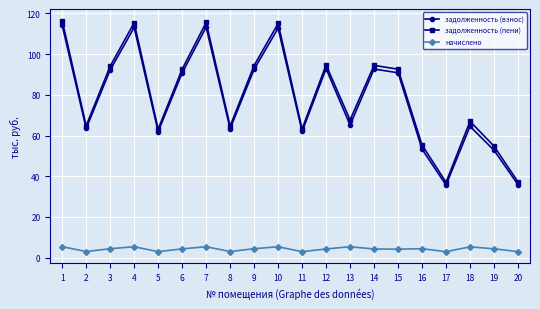

Does the chart display data point markers on the line(s)?

Yes